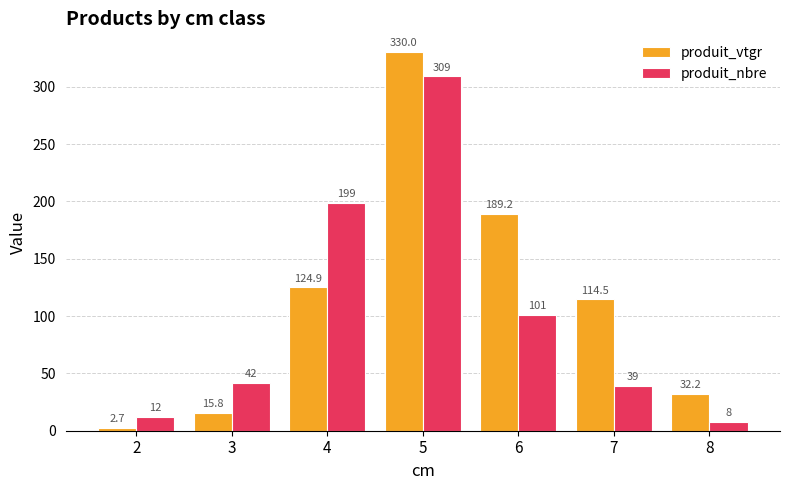

How many data points in produit_vtgr are above 114?

4